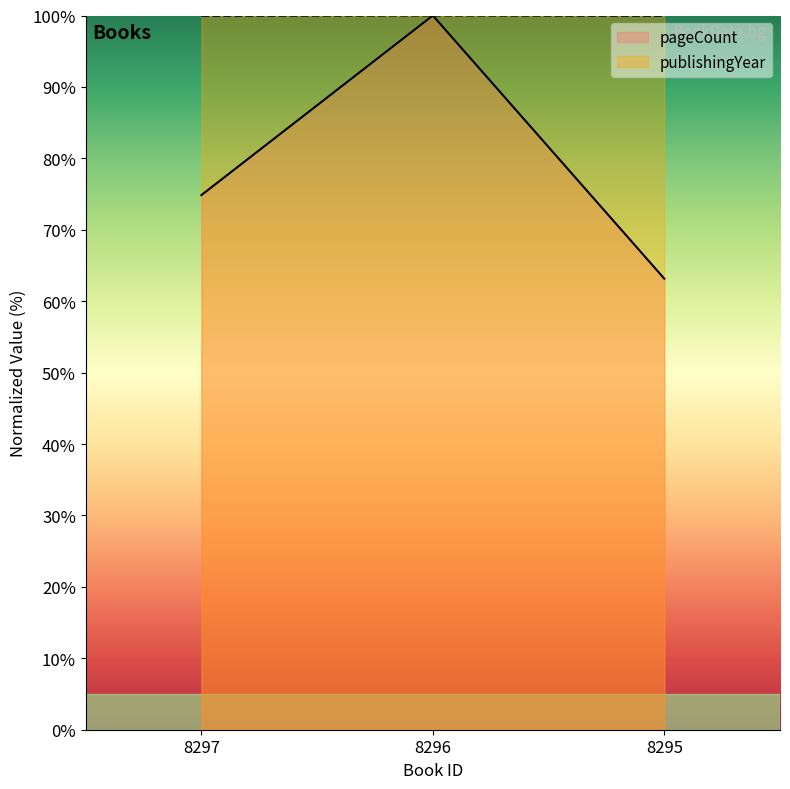

Read the publishingYear value at 8297.

100.0